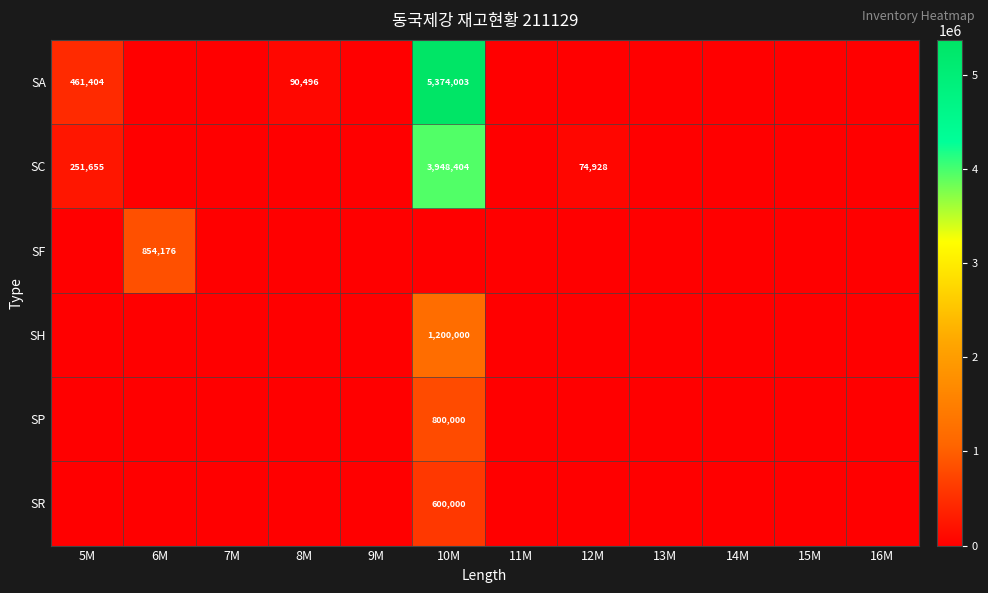

Is it true that SF equals 1215455 at 6M?

False